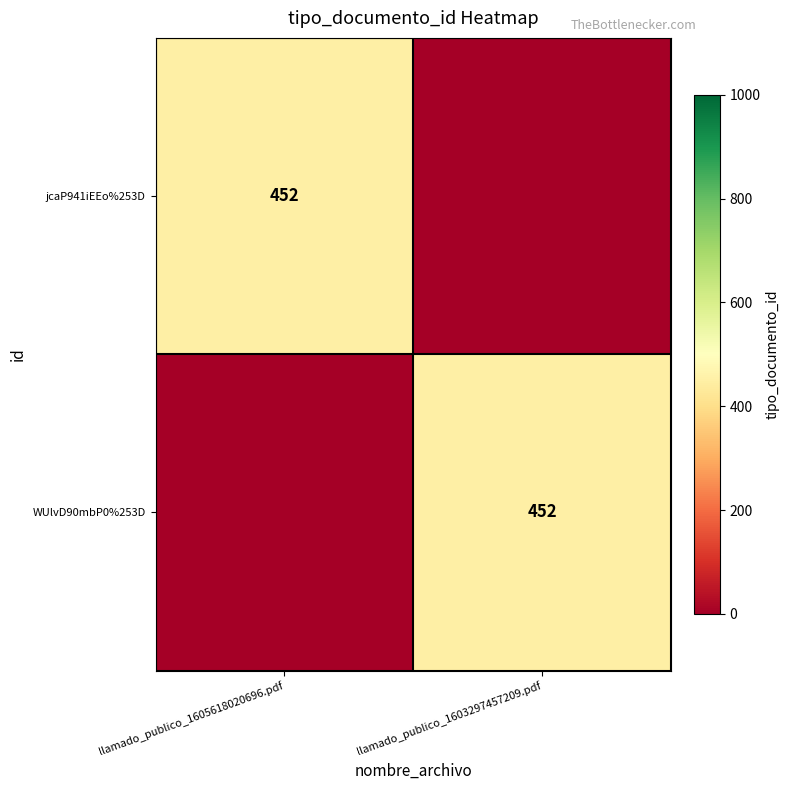

Between llamado_publico_1605618020696.pdf and llamado_publico_1603297457209.pdf, which is larger?

llamado_publico_1605618020696.pdf